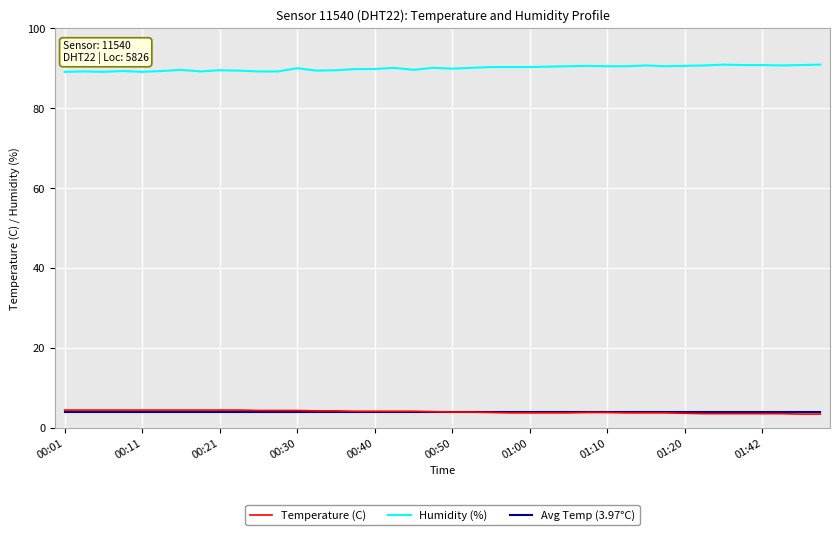

What are all the series names shown in the legend?

Temperature (C), Humidity (%), Avg Temp (3.97°C)